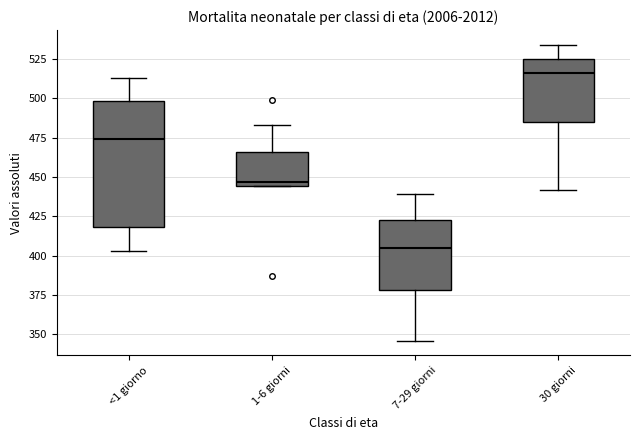

Comparing the boxes themselves (not the whiskers), which one is the tallest?

<1 giorno